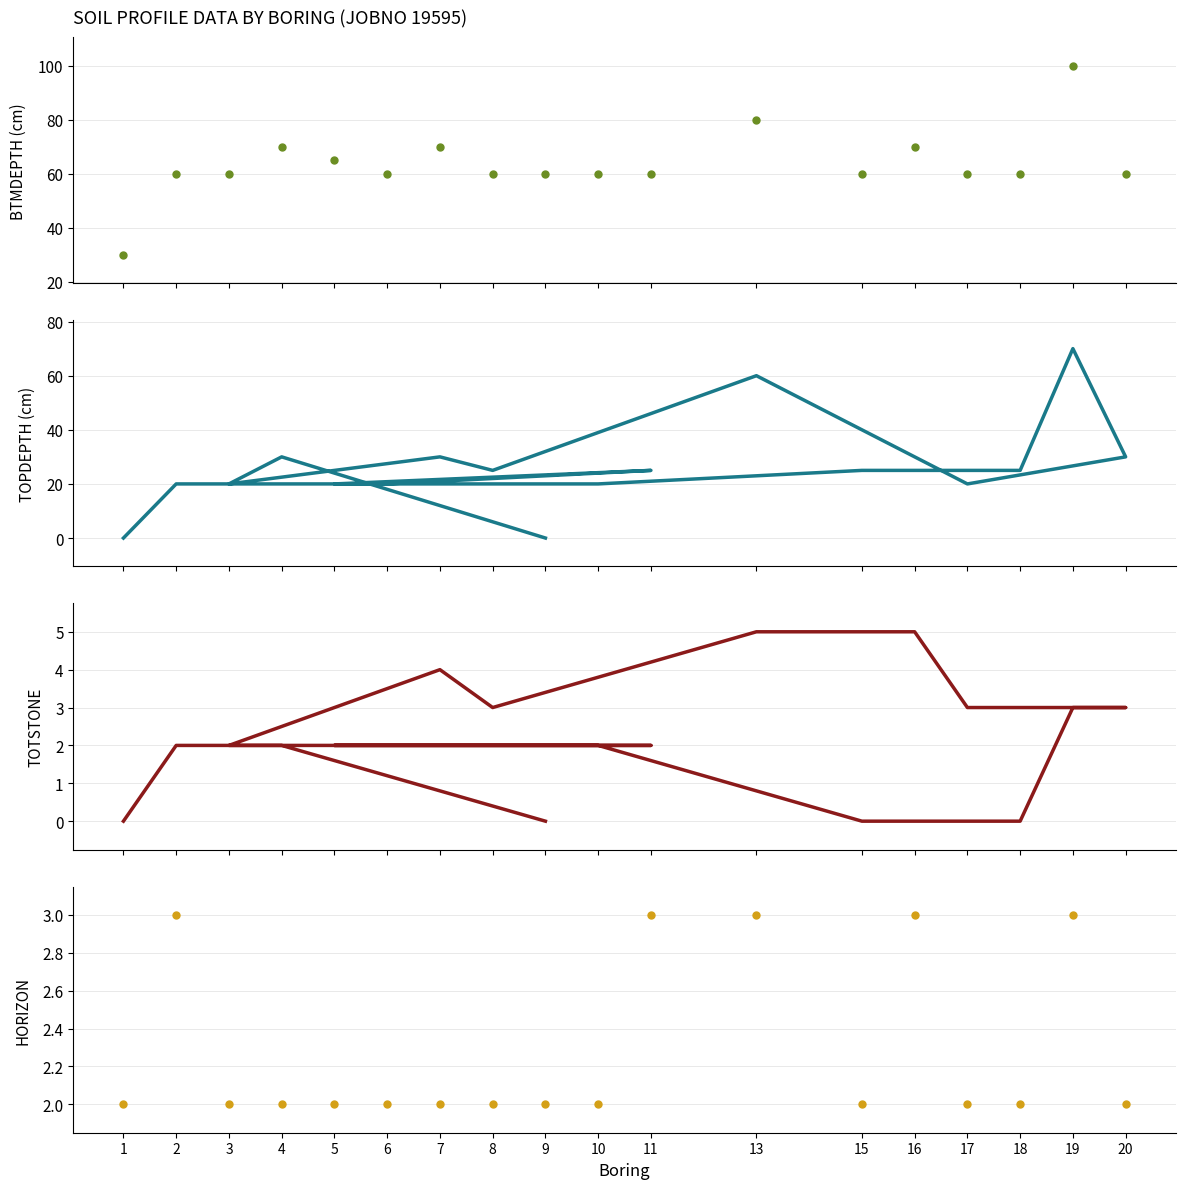

The value of HORIZON at 7 is 3. True or false?

False